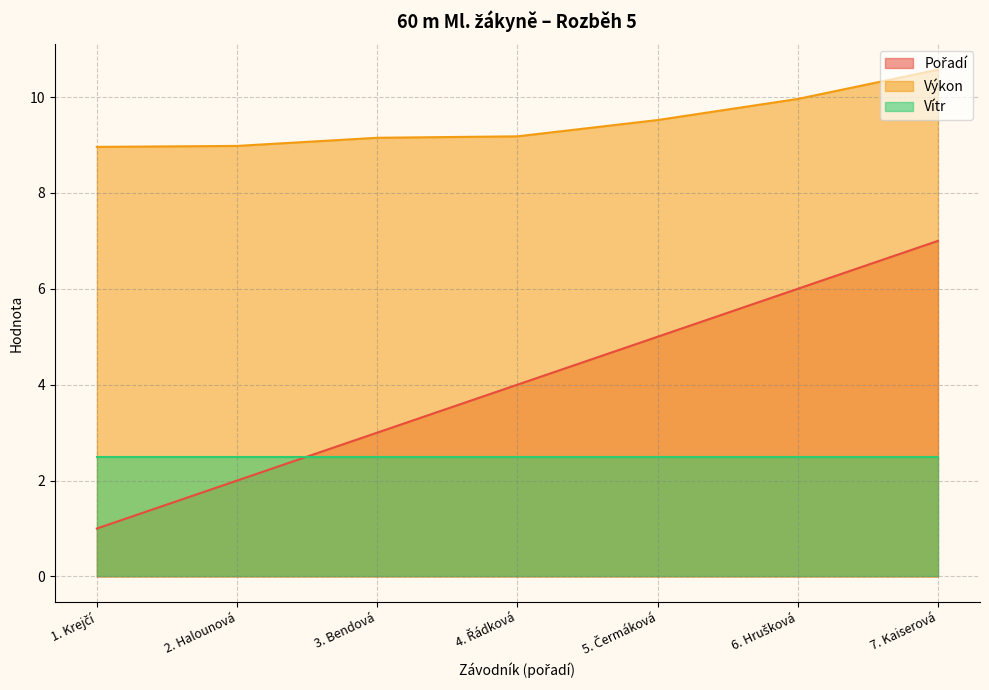

True or false: Výkon and Pořadí intersect in this chart.

False